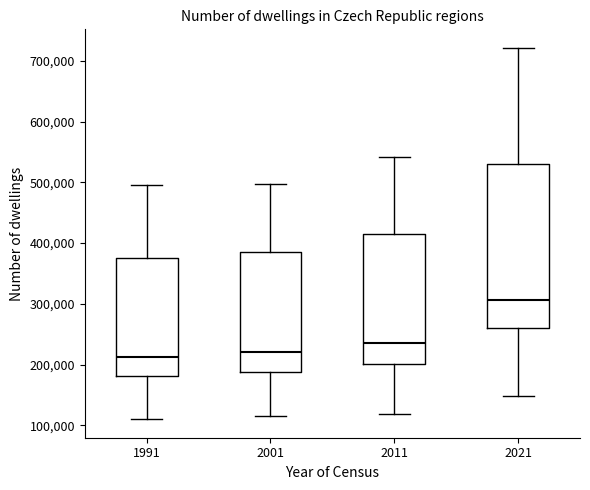

Where does the lower whisker of the box at x = 2011 end on the y-axis? The values are not printed on the chart, so give them approximately, as read against the axis.

120000